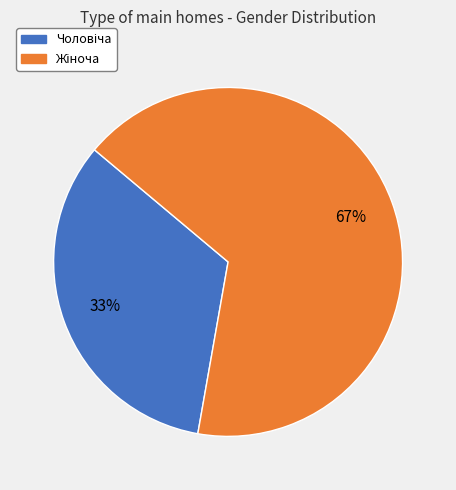

Does any single category account for the majority?

Yes